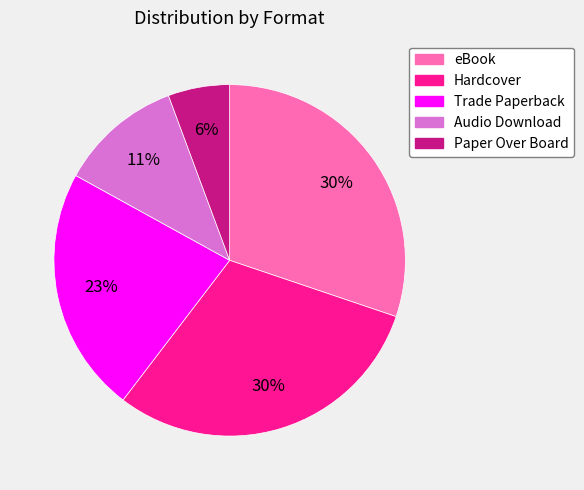

Between eBook and Paper Over Board, which is larger?

eBook